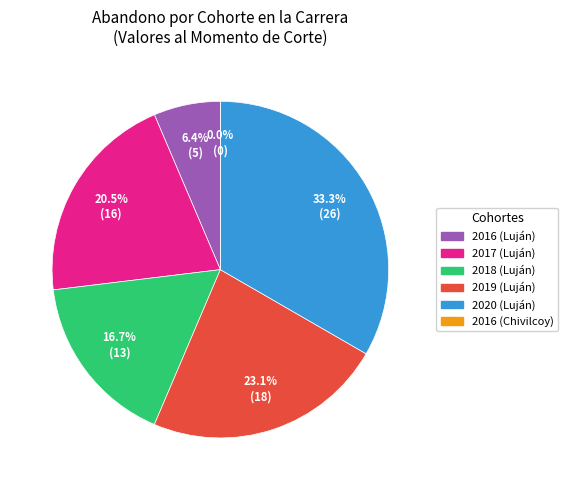

What is the change in value from 2020 (Luján) to 2016 (Chivilcoy)?

-26